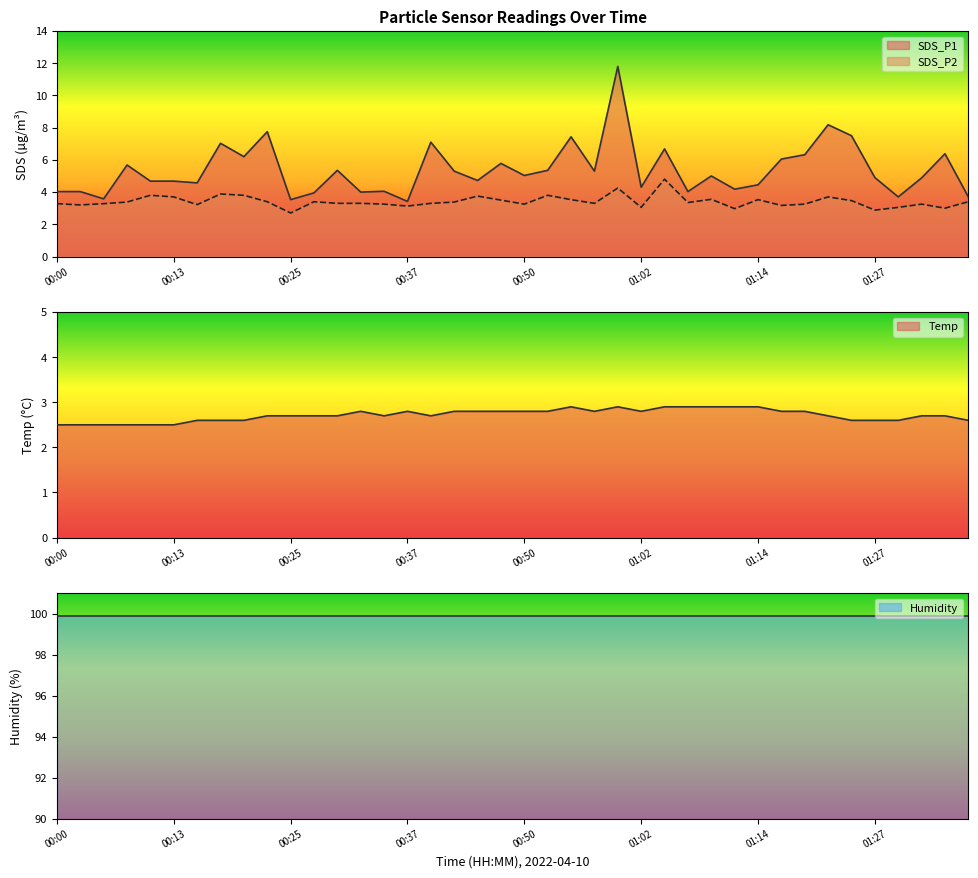

What position from the right is 00:27?

29